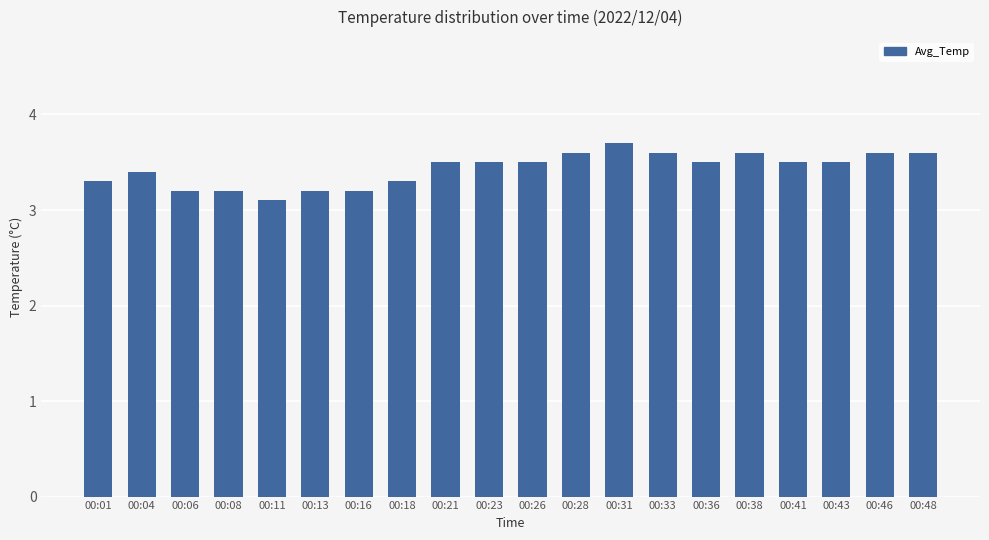

At which label is the value closest to 3?

00:11